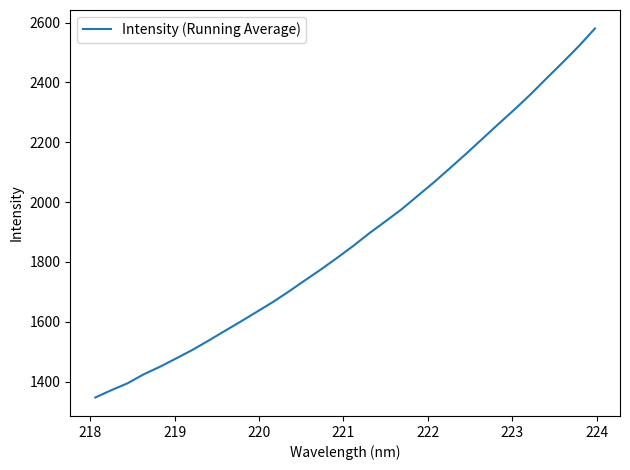

How many values are below 1853?

16